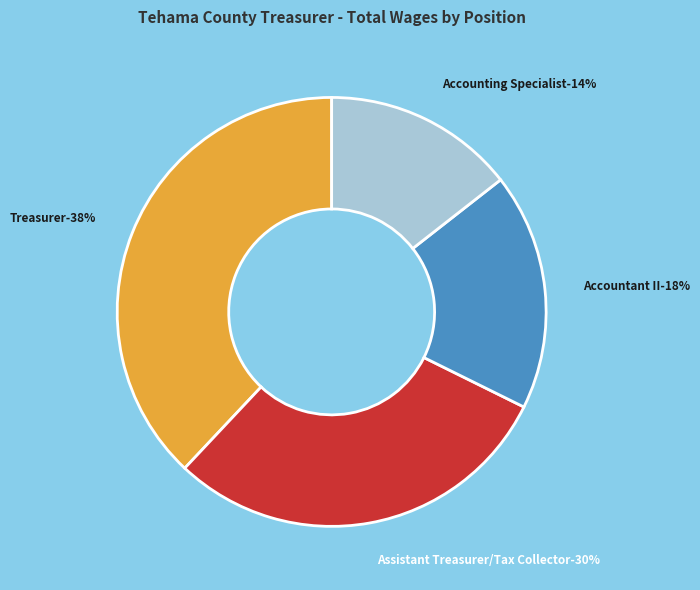

Is Accounting Specialist the majority of the pie?

No